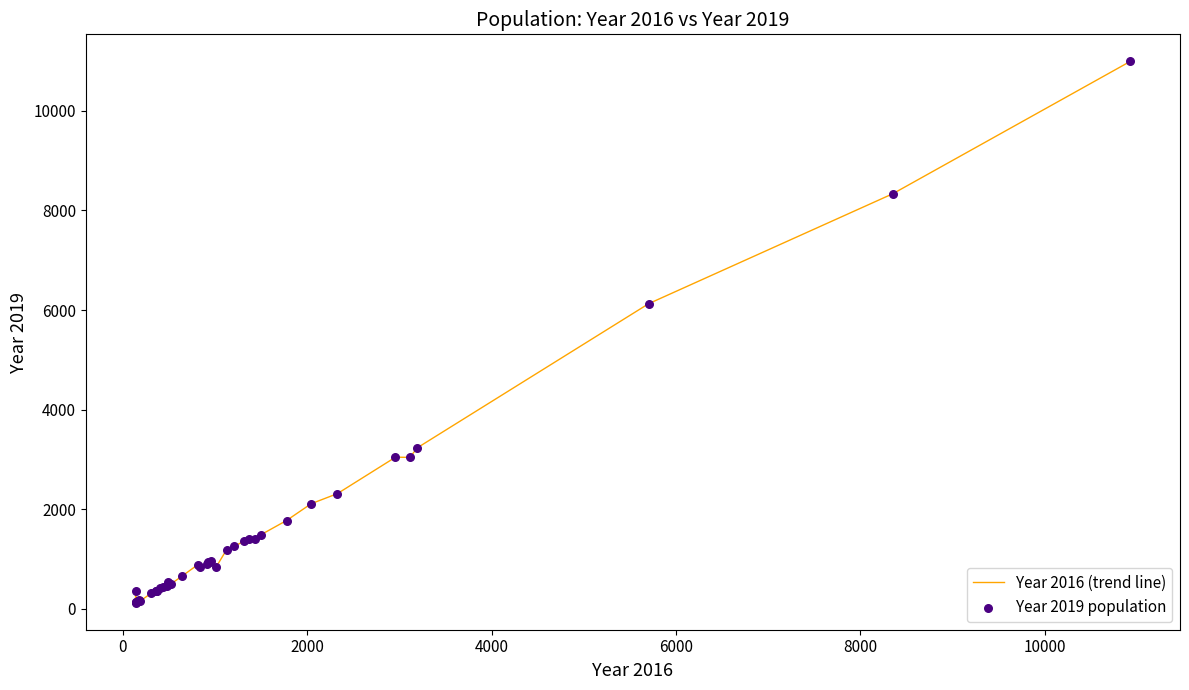

What is the maximum value shown in the chart?

10992